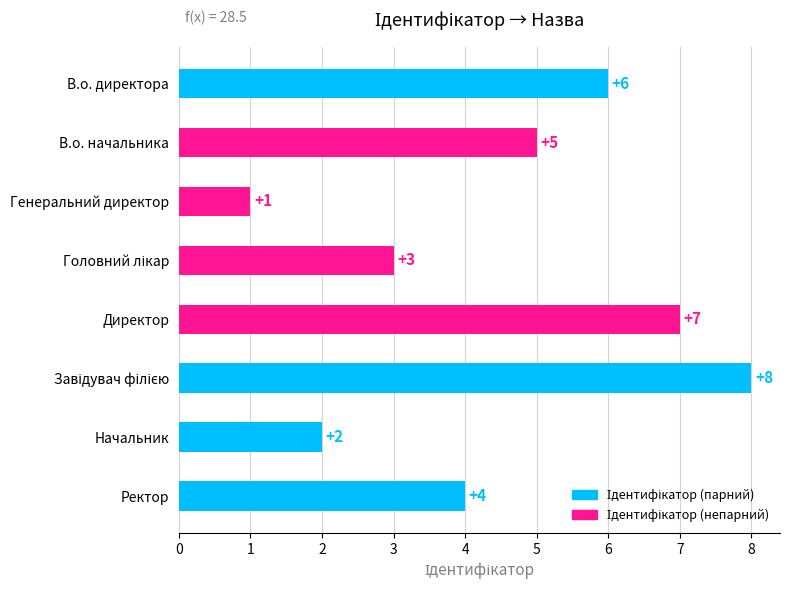

Reading top to bottom, list all the values displayed in this chart.

6	5	1	3	7	8	2	4